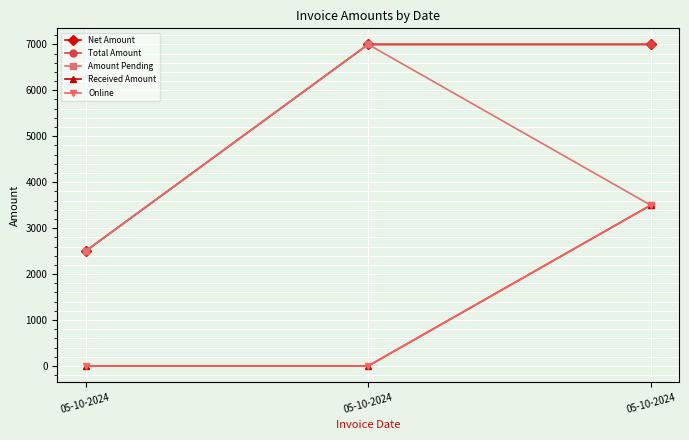

Does the chart have visible grid lines?

Yes